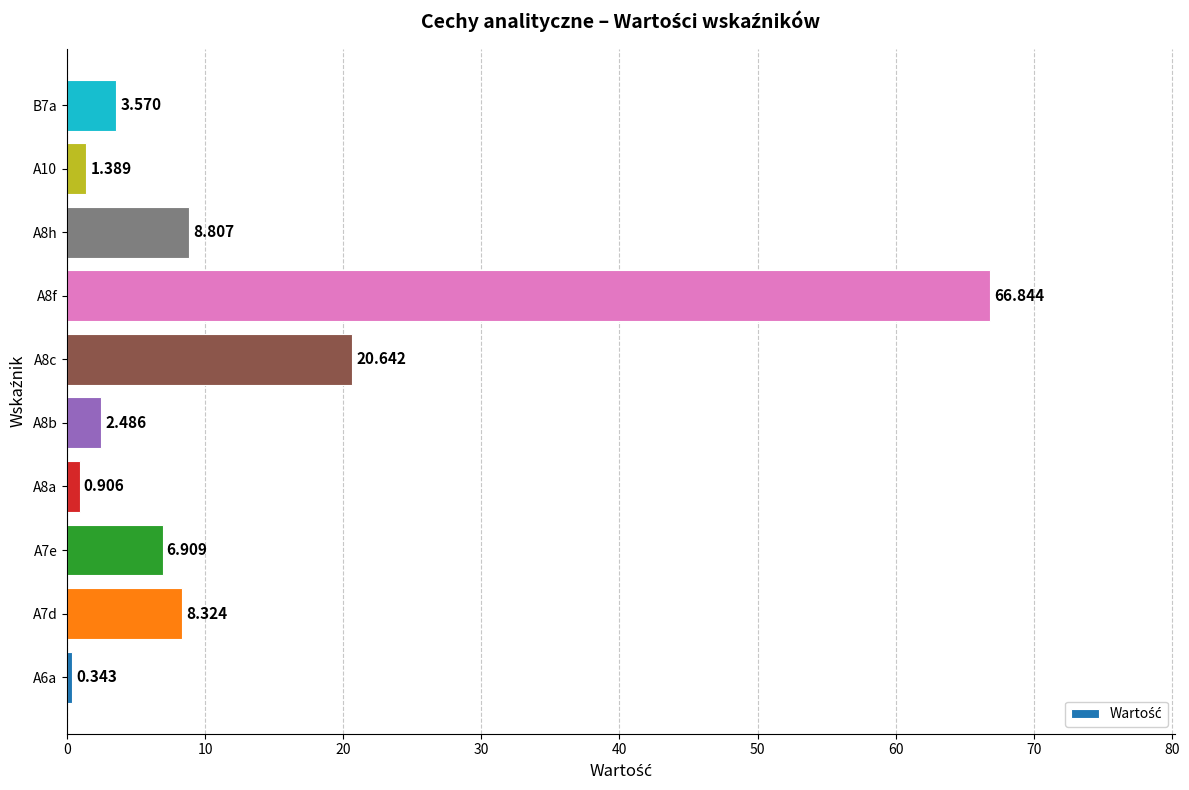

How many values are below 6?

5